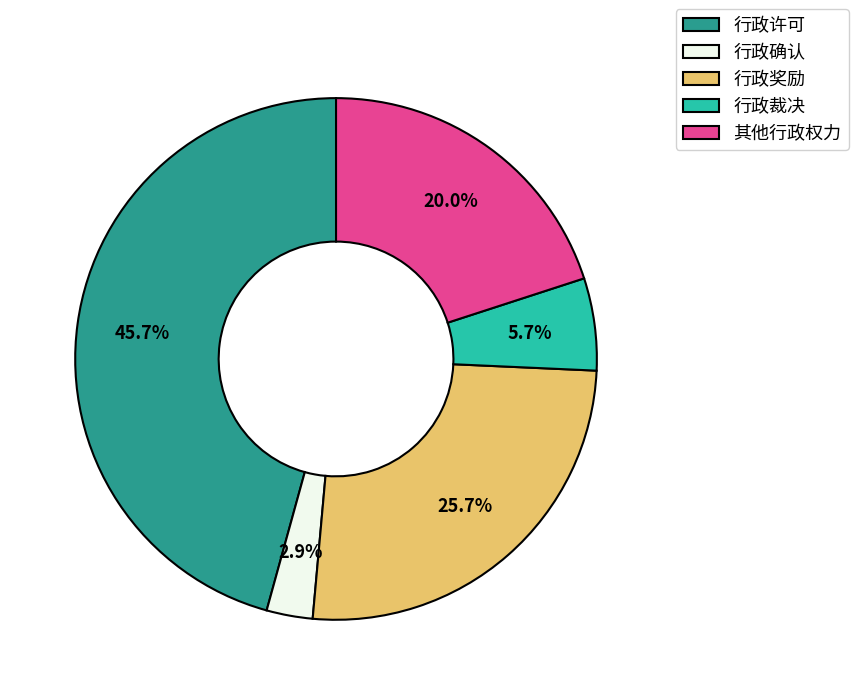

Is it true that 行政裁决 is 6% of the pie?

True